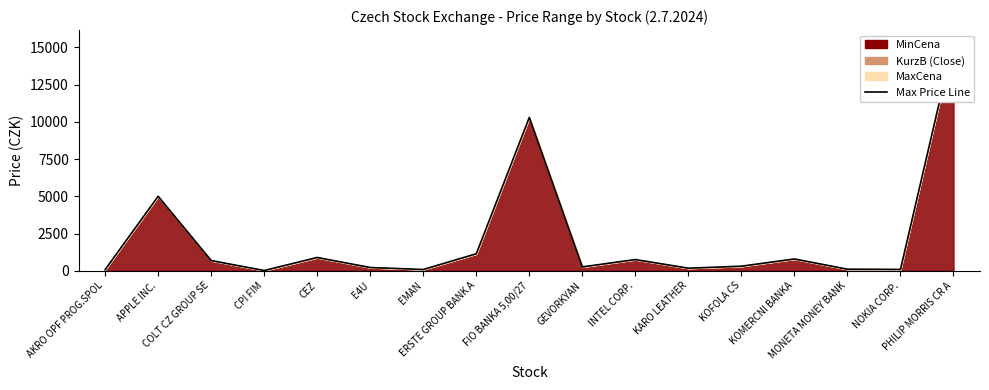

The chart shows a value of 17.7 at AKRO OPF PROG.SPOL. True or false?

False